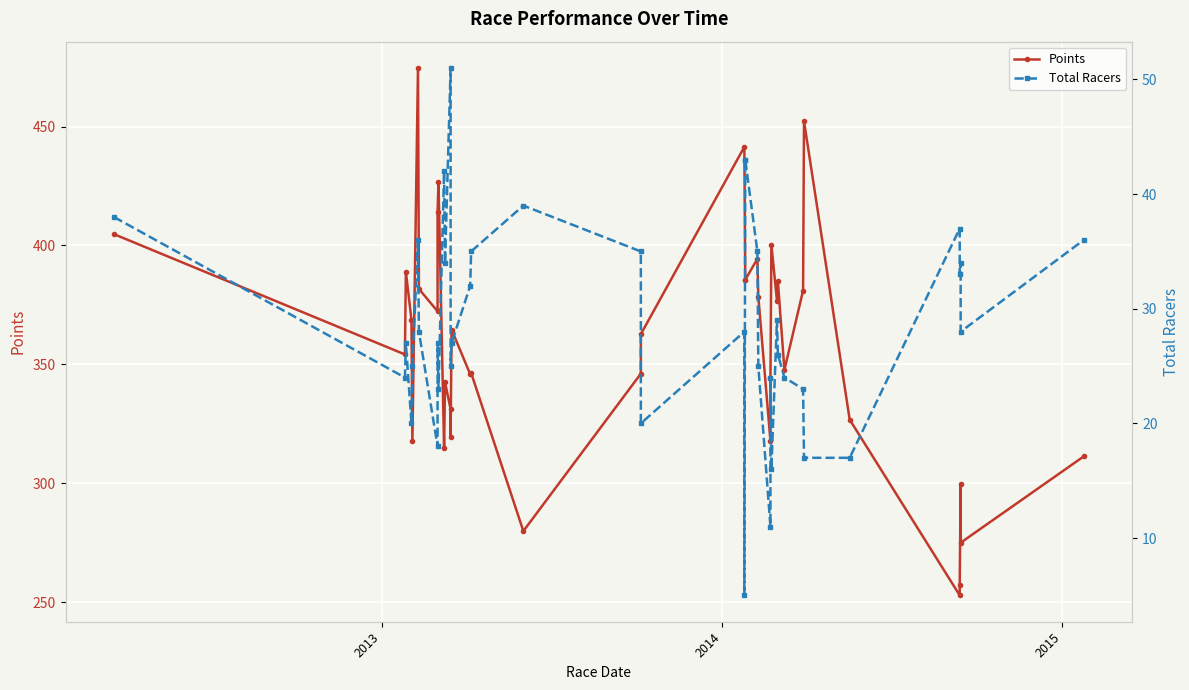

How many points are higher than both their immediate neighbors (excluding endpoints)?

11